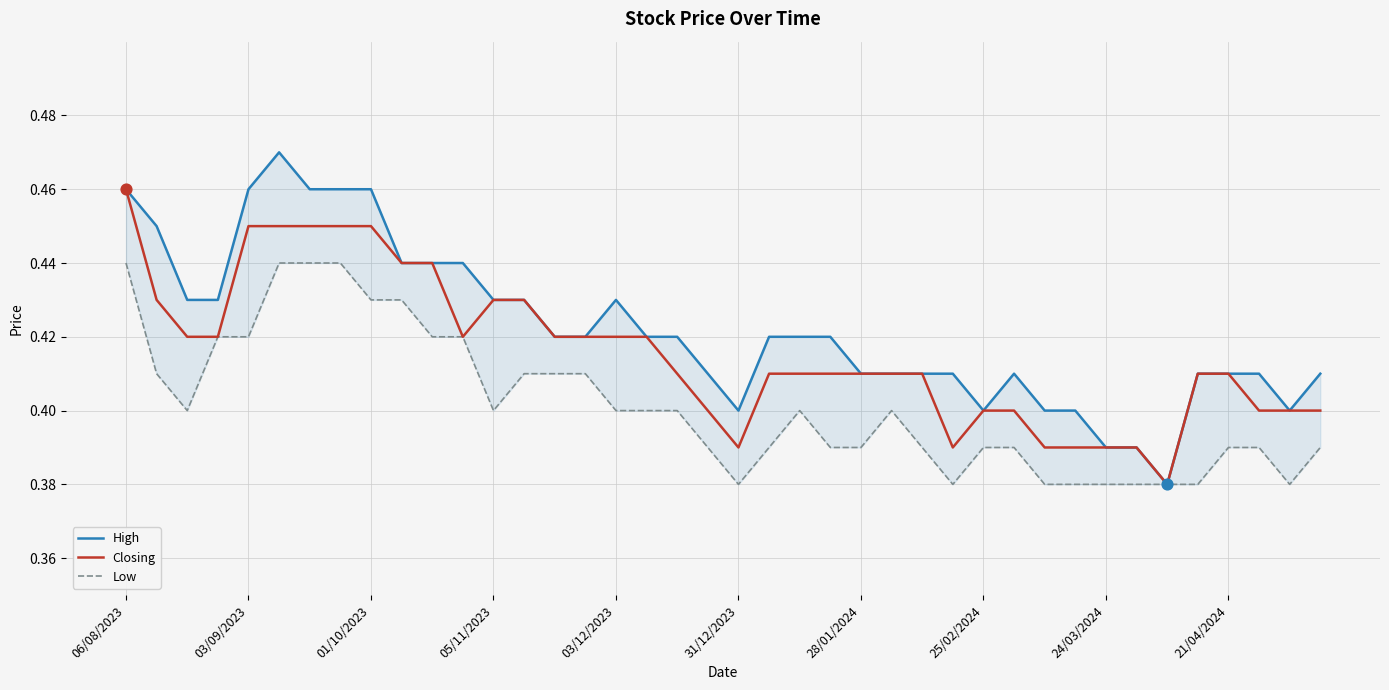

Which series reaches the minimum Y coordinate?

High